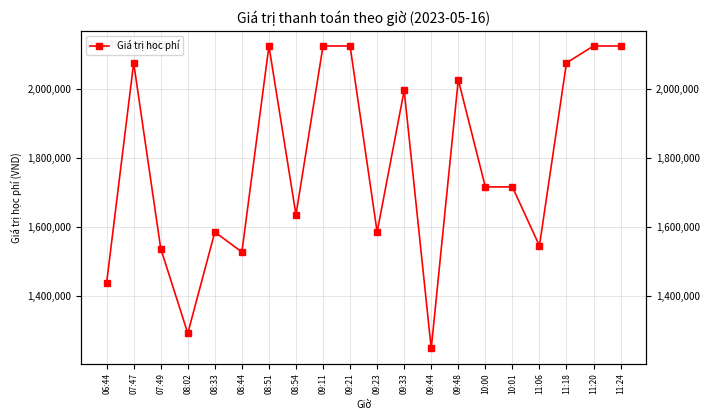

The chart shows a value of 2693188 at 09:33. True or false?

False